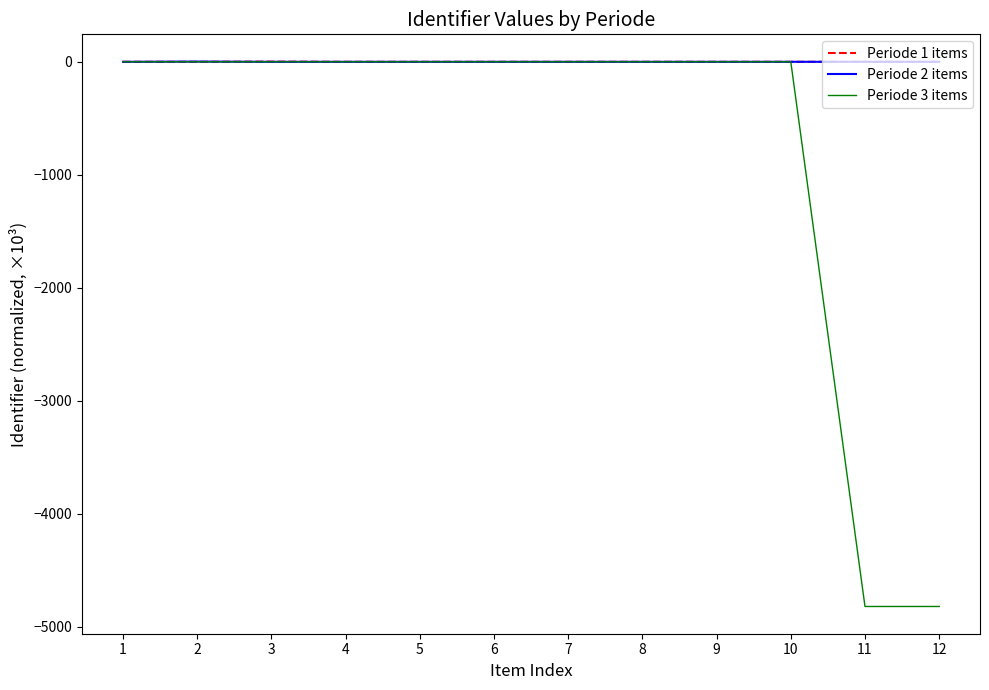

What is the minimum value shown in the chart?

-4819.9